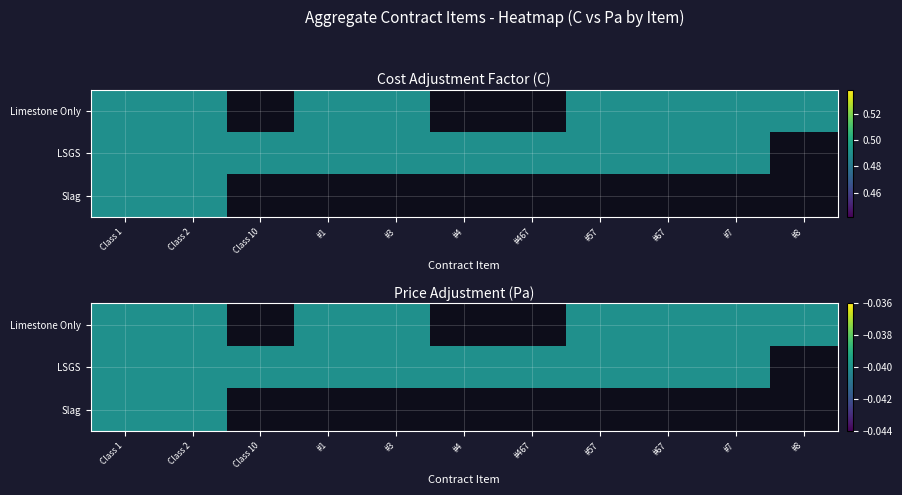

Which label corresponds to the largest value in the chart?

C_values